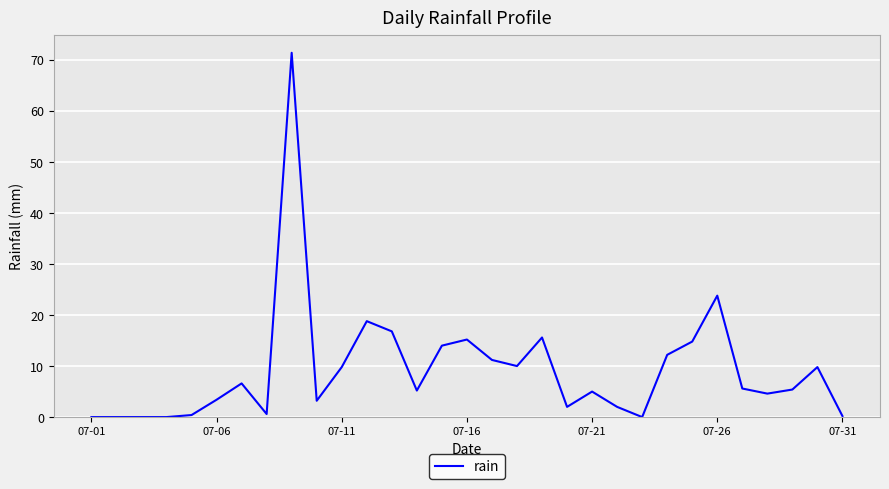

Reading left to right, list all the values displayed in this chart.

0.0	0.0	0.0	0.0	0.4	3.4	6.6	0.6	71.4	3.2	9.8	18.8	16.8	5.2	14.0	15.2	11.2	10.0	15.6	2.0	5.0	2.0	0.0	12.2	14.8	23.8	5.6	4.6	5.4	9.8	0.2